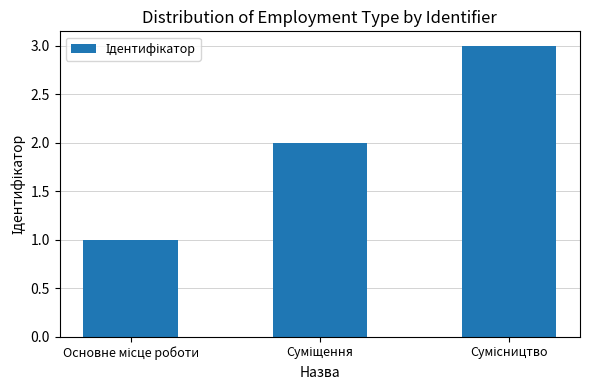

Are the bars grouped side by side (vs. stacked)?

No